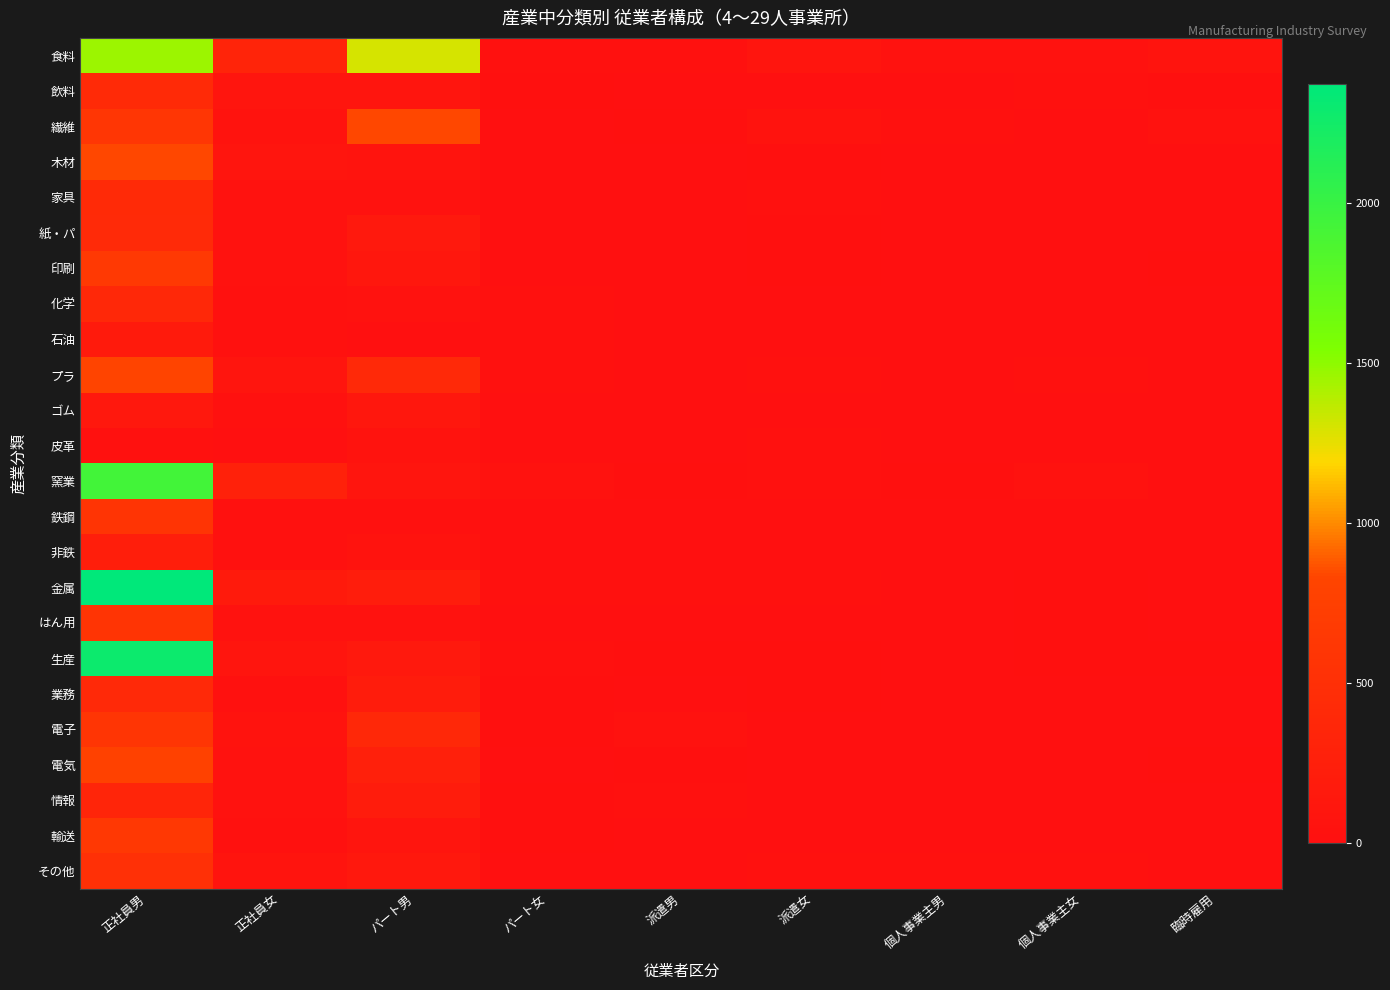

What is the difference between the highest and lowest values at 派遣女?

90